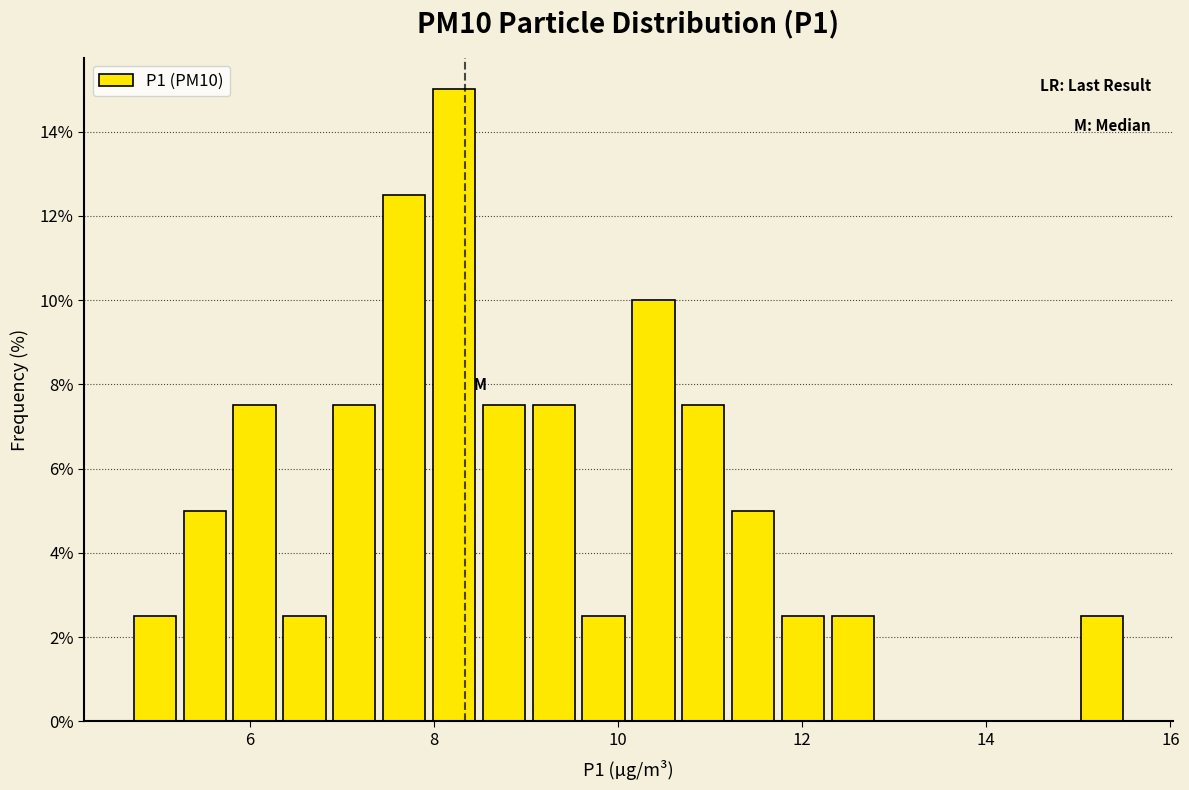

Read against the x-axis, roughly where is the centre of the tallest bar?

8.2